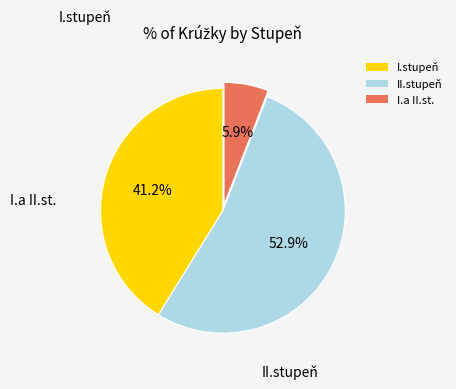

True or false: I.stupeň accounts for 33% of the total.

False